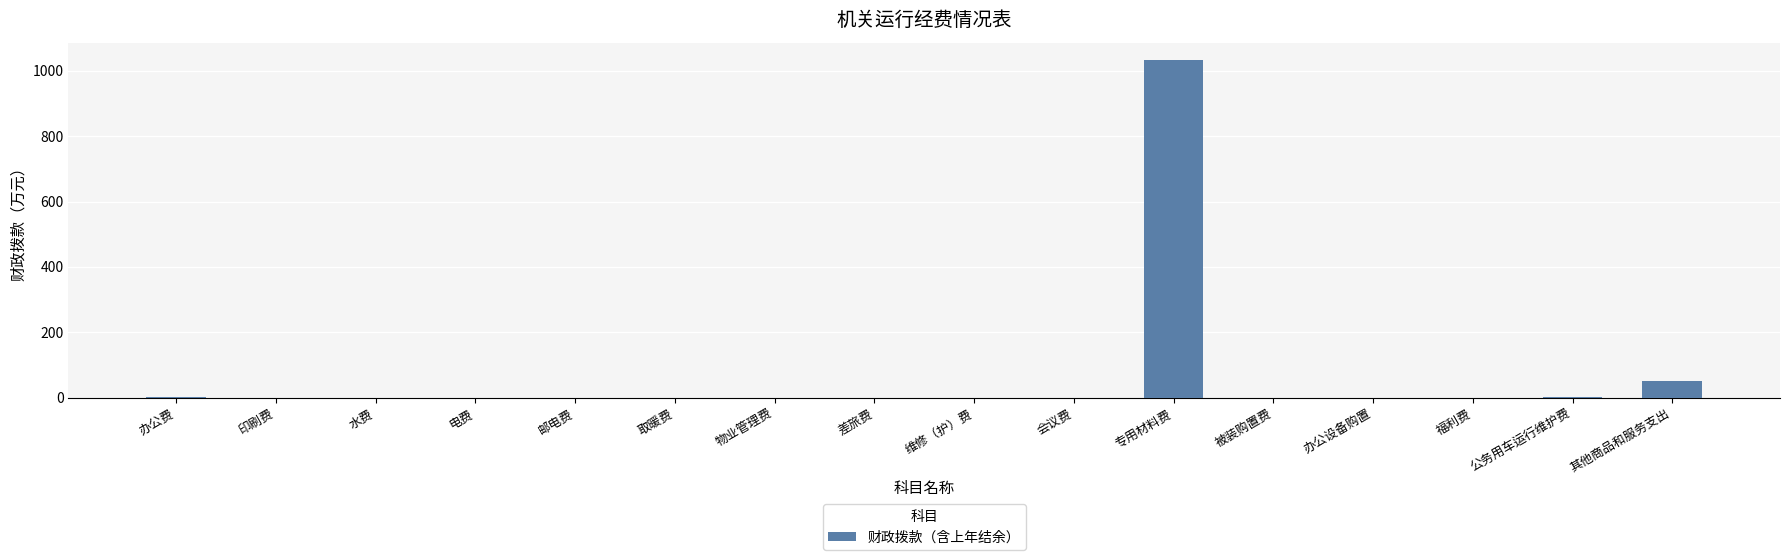

Where is the data nearest to the value 517?

其他商品和服务支出